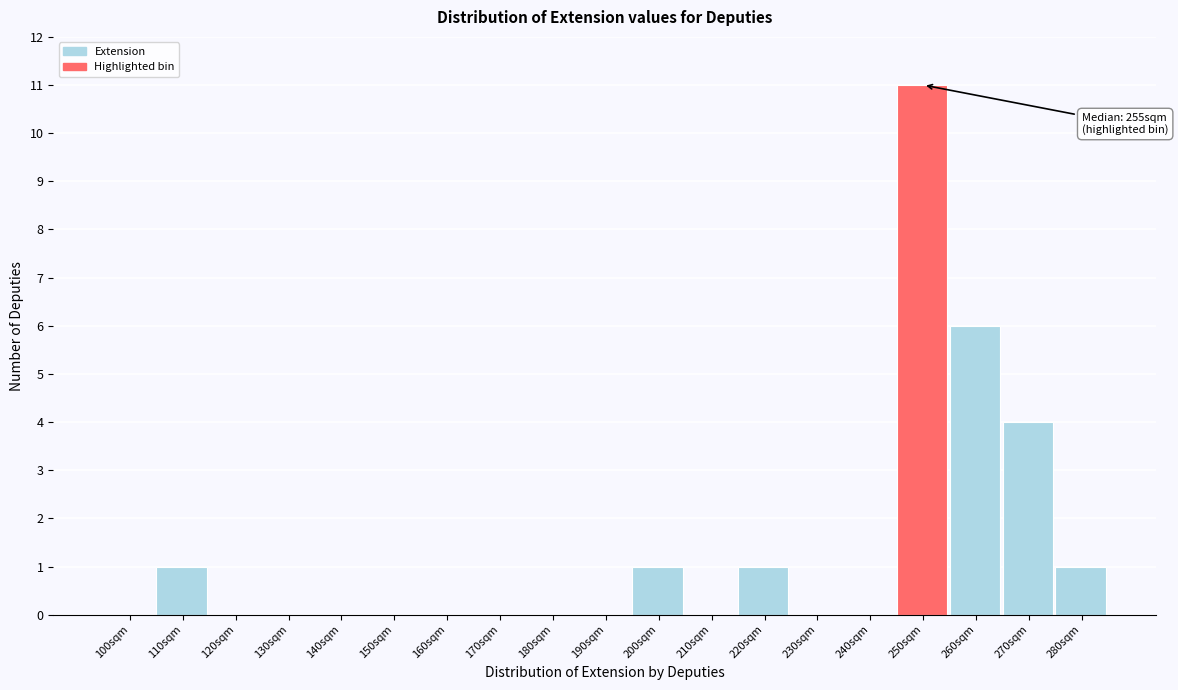

Reading left to right, what are all the values shown in this chart?

100sqm=0	110sqm=1	120sqm=0	130sqm=0	140sqm=0	150sqm=0	160sqm=0	170sqm=0	180sqm=0	190sqm=0	200sqm=1	210sqm=0	220sqm=1	230sqm=0	240sqm=0	250sqm=11	260sqm=6	270sqm=4	280sqm=1